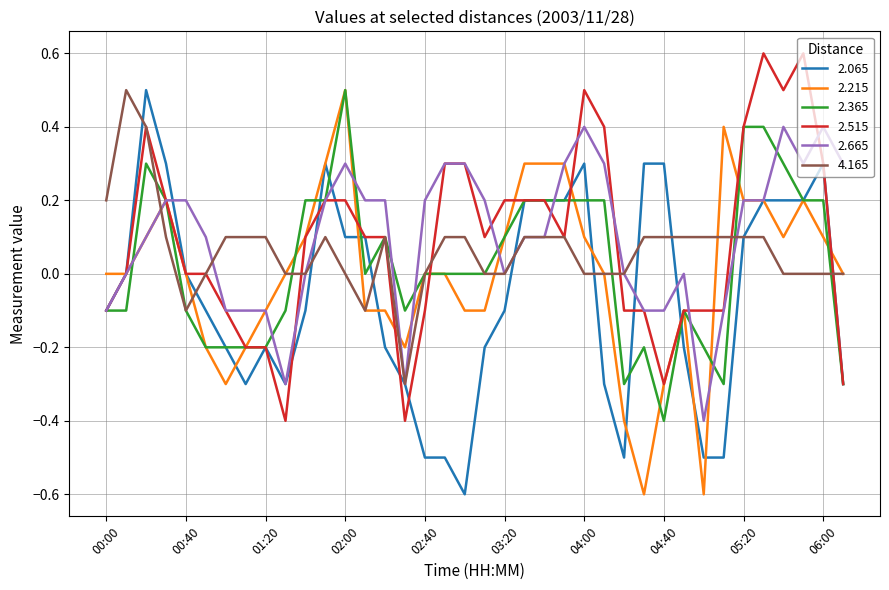

What is the difference between the second highest and minimum values in the 2.665 series?

0.8